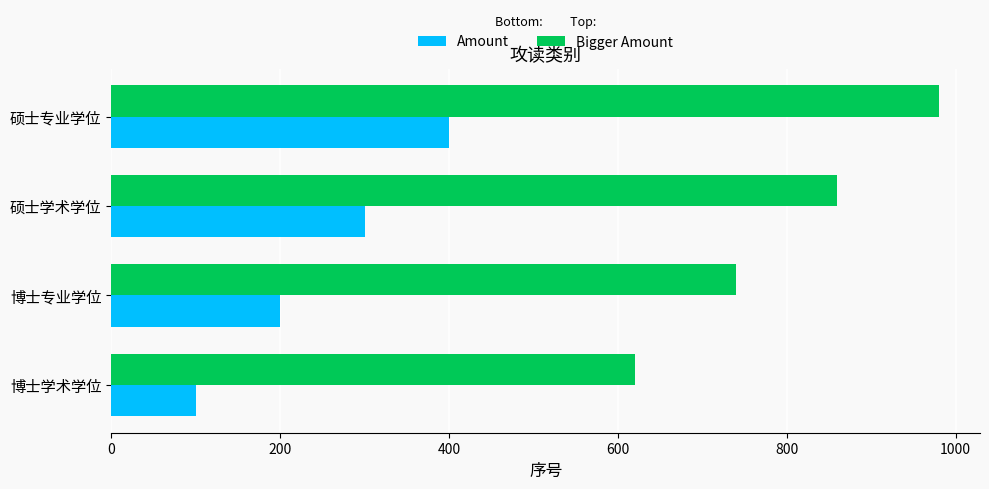

Is it true that Bigger Amount equals 1223 at 博士专业学位?

False